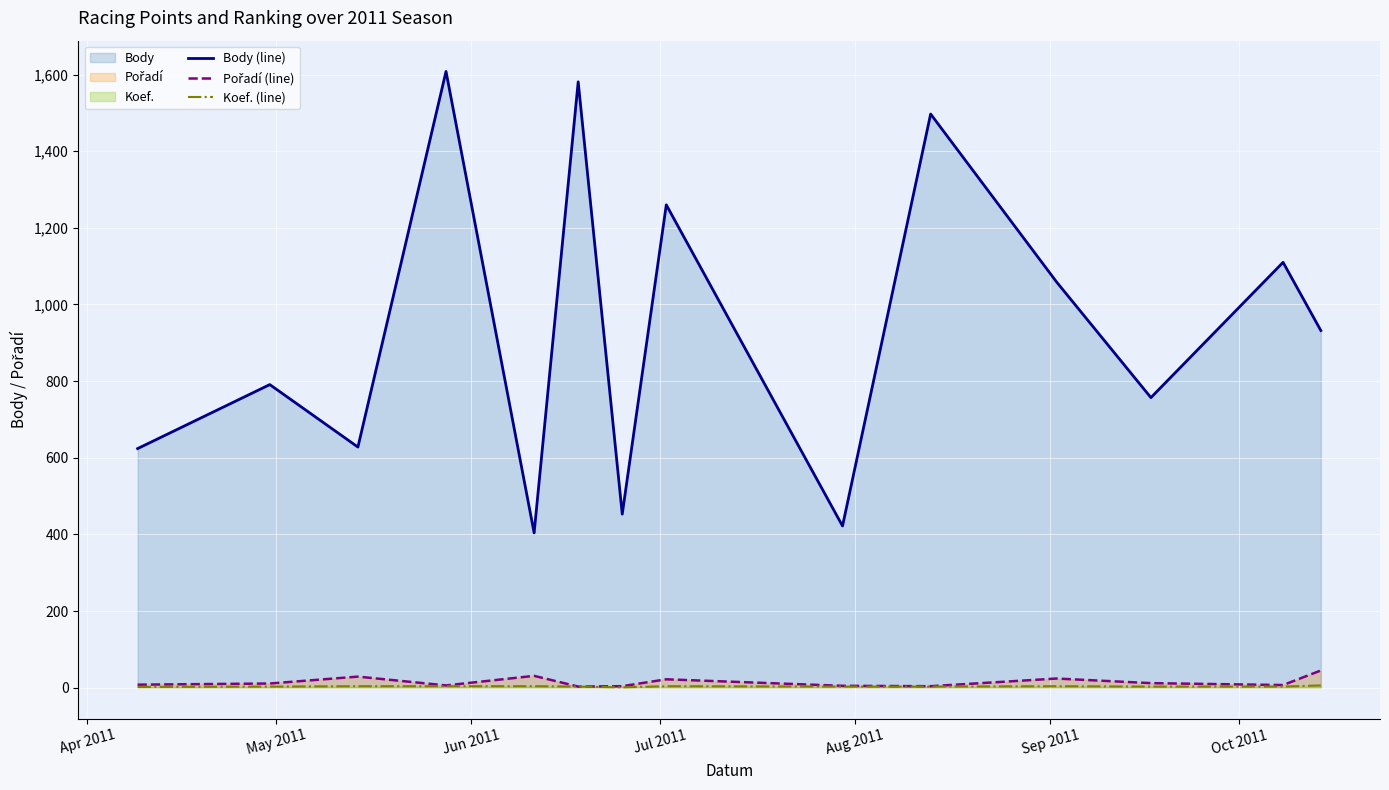

Which series has the largest total across all categories?

Body (line)